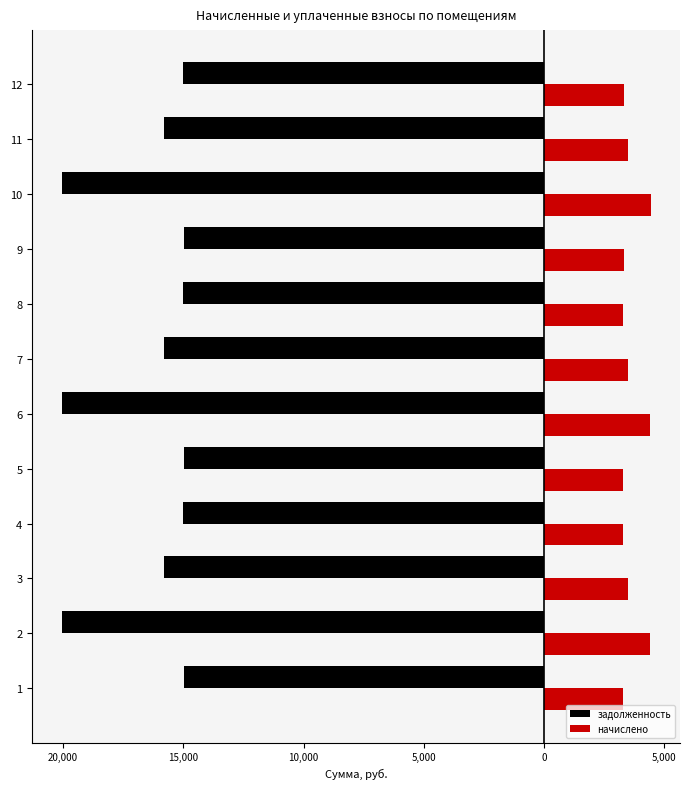

Reading left to right, extract all data points from this chart.

задолженность: -14970.0	-20063.0	-15785.7	-15003.9	-14970.0	-20063.0	-15785.7	-15003.9	-14970.0	-20063.0	-15785.7	-15003.9
начислено: 3295.8	4417.2	3475.4	3303.4	3295.8	4417.2	3475.4	3303.4	3305.5	4430.2	3485.7	3313.1